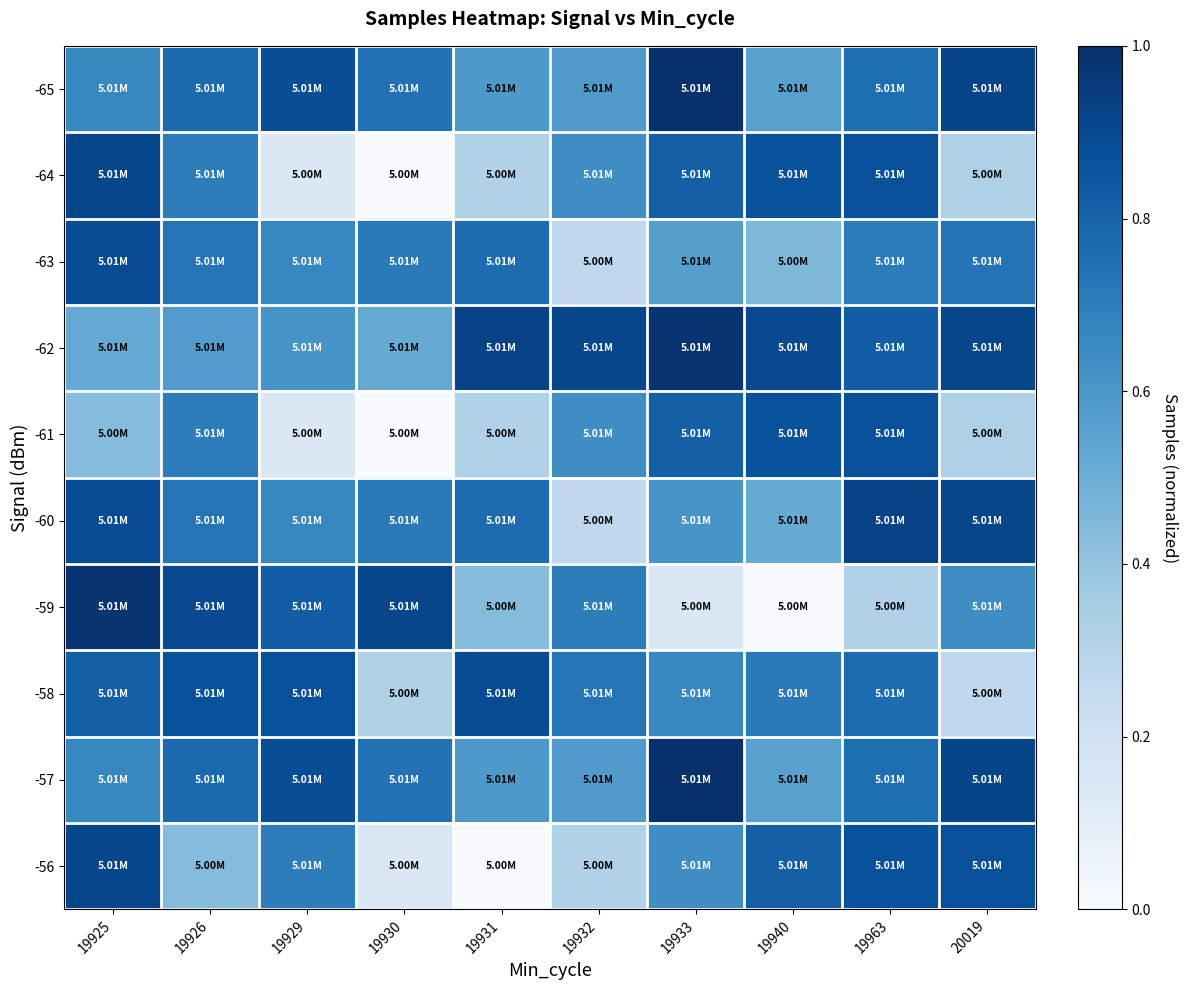

Reading left to right, list all the values displayed in this chart.

-65: 19925=0.7	19926=0.8	19929=0.9	19930=0.7	19931=0.6	19932=0.6	19933=1.0	19940=0.6	19963=0.8	20019=0.9
-64: 19925=0.9	19926=0.7	19929=0.1	19930=0.0	19931=0.3	19932=0.6	19933=0.8	19940=0.9	19963=0.9	20019=0.3
-63: 19925=0.9	19926=0.7	19929=0.7	19930=0.7	19931=0.8	19932=0.3	19933=0.6	19940=0.5	19963=0.7	20019=0.7
-62: 19925=0.5	19926=0.6	19929=0.6	19930=0.5	19931=0.9	19932=0.9	19933=1.0	19940=0.9	19963=0.8	20019=0.9
-61: 19925=0.4	19926=0.7	19929=0.1	19930=0.0	19931=0.3	19932=0.6	19933=0.8	19940=0.9	19963=0.9	20019=0.3
-60: 19925=0.9	19926=0.7	19929=0.7	19930=0.7	19931=0.8	19932=0.3	19933=0.6	19940=0.5	19963=0.9	20019=0.9
-59: 19925=1.0	19926=0.9	19929=0.8	19930=0.9	19931=0.4	19932=0.7	19933=0.1	19940=0.0	19963=0.3	20019=0.6
-58: 19925=0.8	19926=0.9	19929=0.9	19930=0.3	19931=0.9	19932=0.7	19933=0.7	19940=0.7	19963=0.8	20019=0.3
-57: 19925=0.7	19926=0.8	19929=0.9	19930=0.7	19931=0.6	19932=0.6	19933=1.0	19940=0.6	19963=0.8	20019=0.9
-56: 19925=0.9	19926=0.4	19929=0.7	19930=0.1	19931=0.0	19932=0.3	19933=0.6	19940=0.8	19963=0.9	20019=0.9